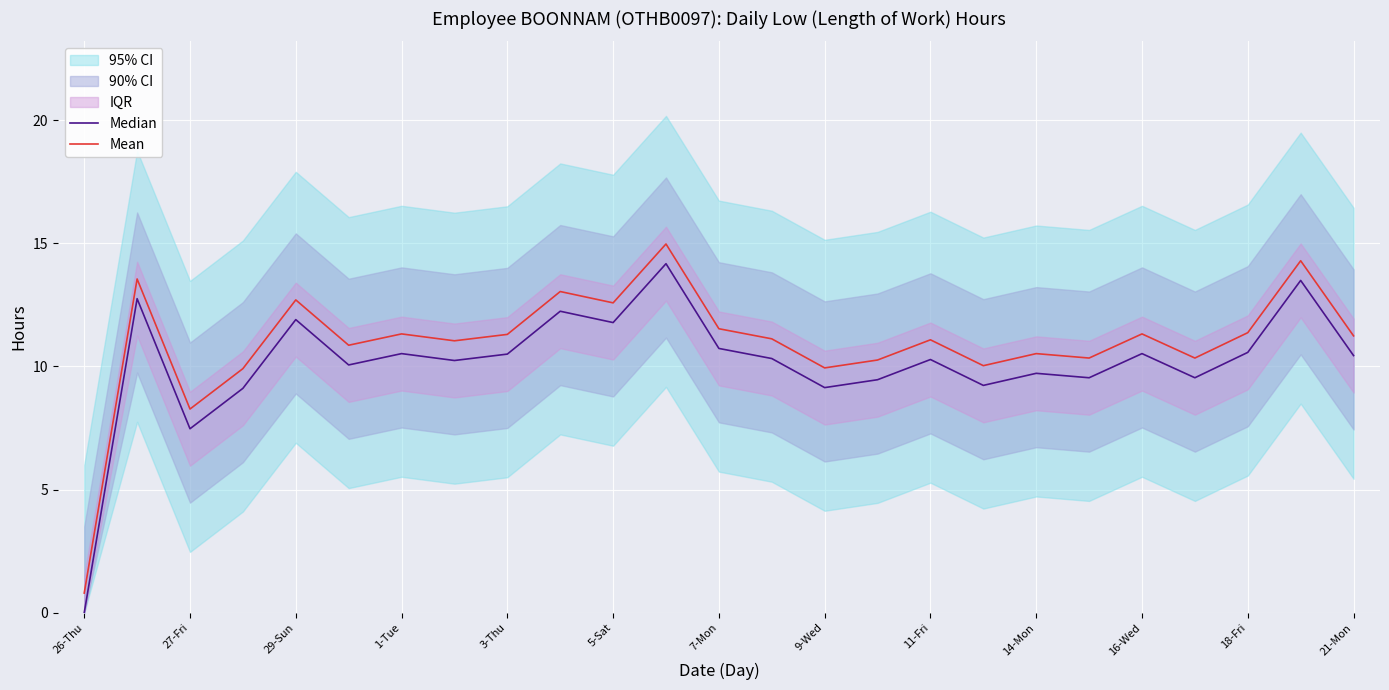

Is this an area chart (filled region under the line)?

No